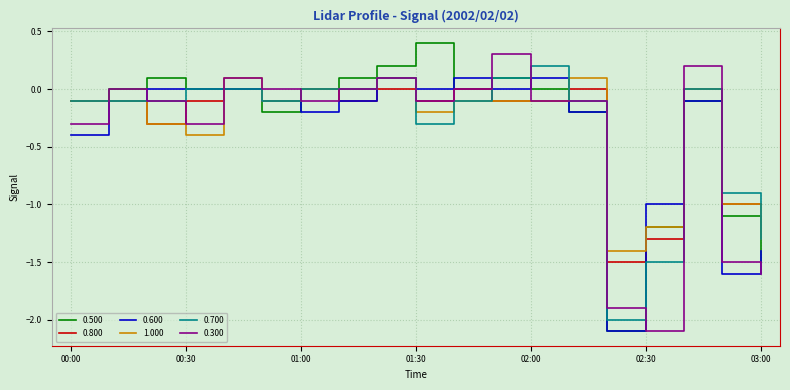

What is the lowest value of the 0.300 series?

-2.1